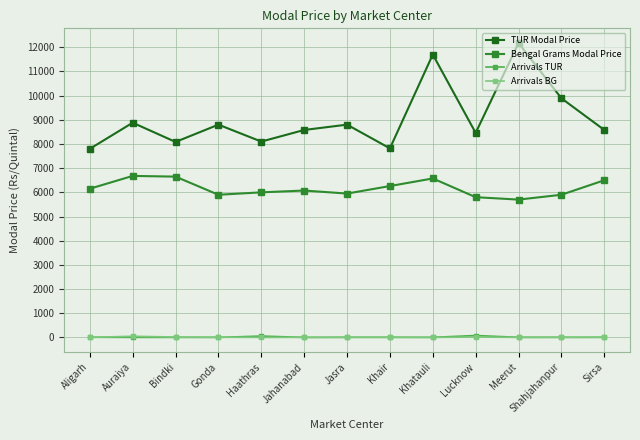

What is the difference between the TUR Modal Price values at Auraiya and Khair?

1060.0